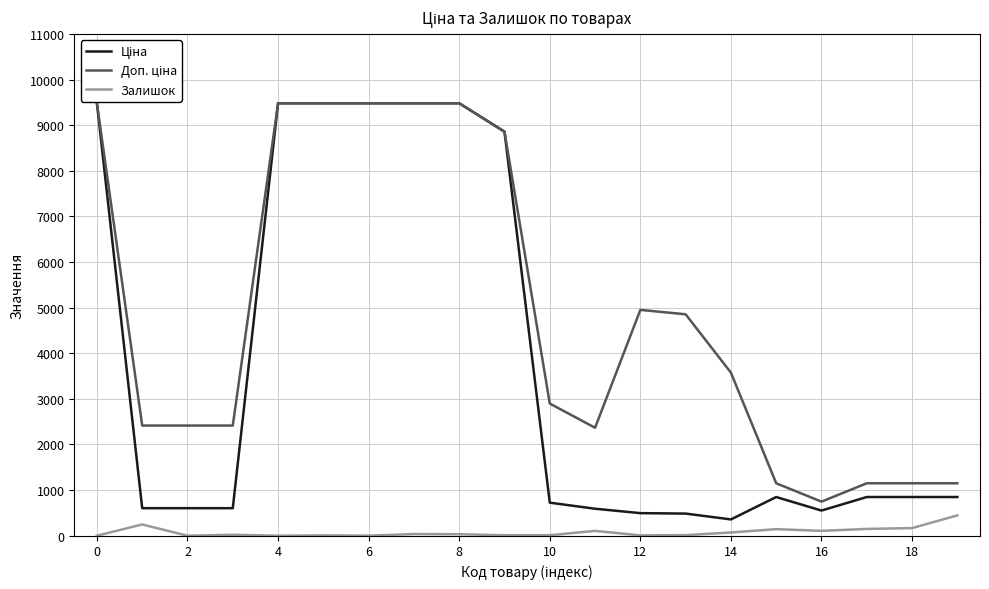

What is the highest value of the Доп. ціна series?

9480.1